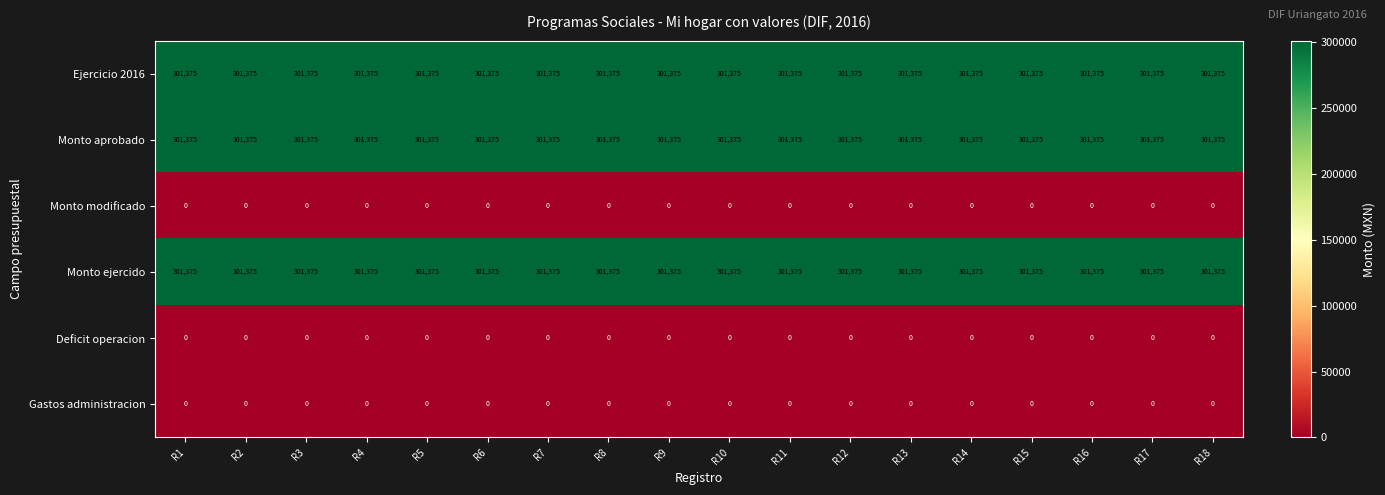

At how many categories does at least one series exceed 274963?

18